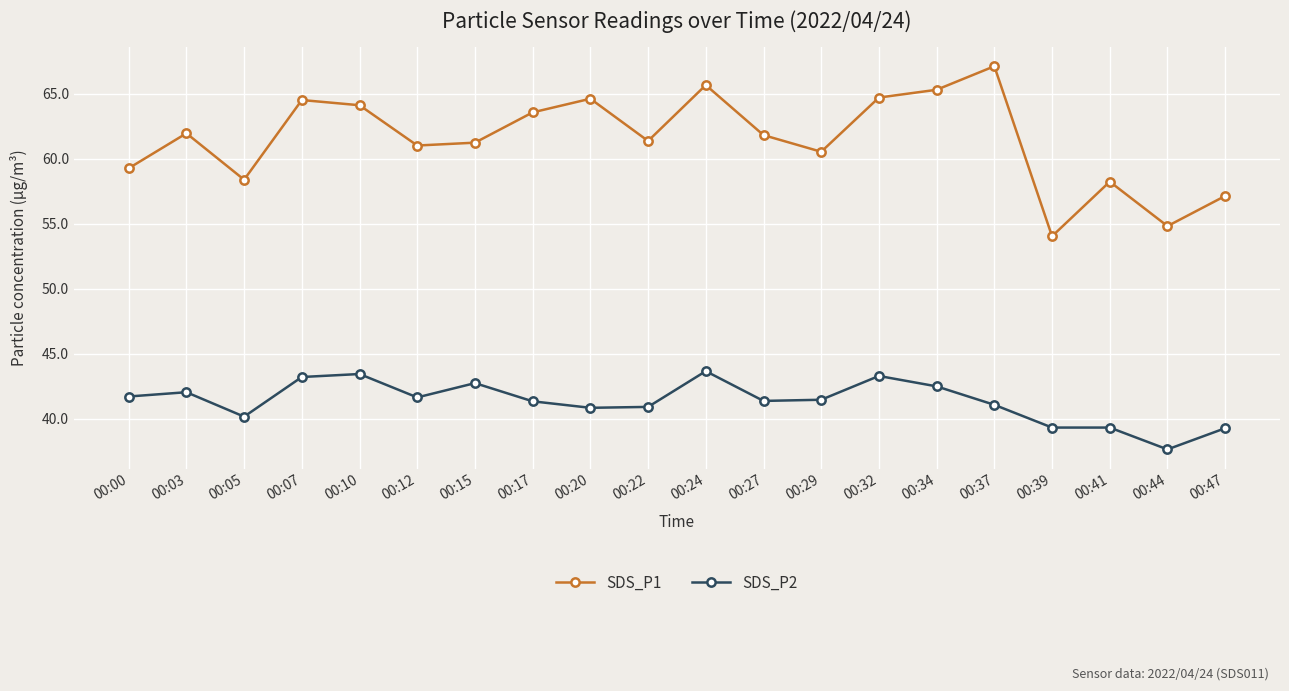

Which series has the widest spread of values?

SDS_P1